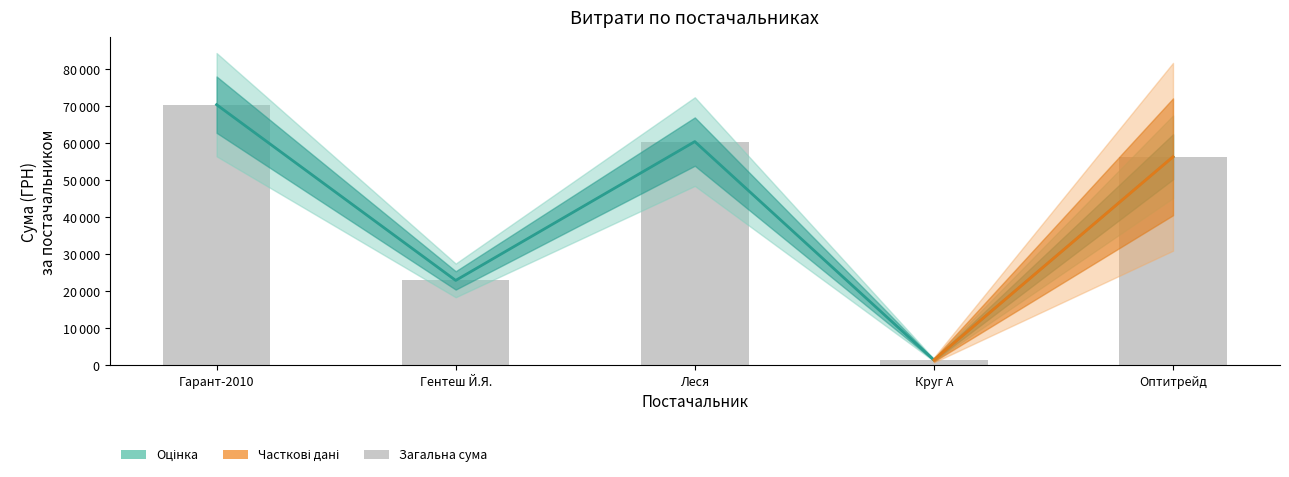

Reading left to right, extract all data points from this chart.

Гарант-2010=70399.2	Гентеш Й.Я.=22963.5	Леся=60432.6	Круг А=1480.3	Оптитрейд=56325.9